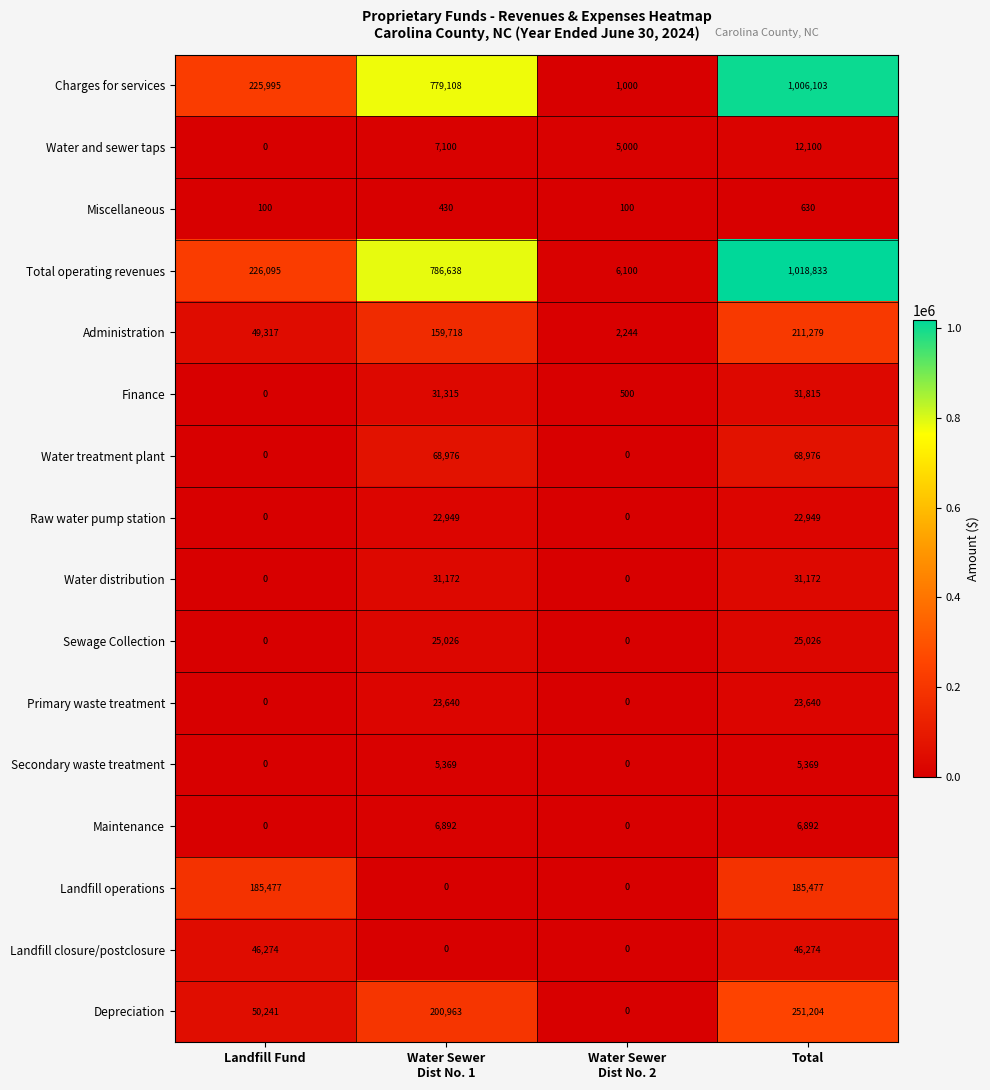

What is the difference between the maximum and minimum values in the Administration series?

209035